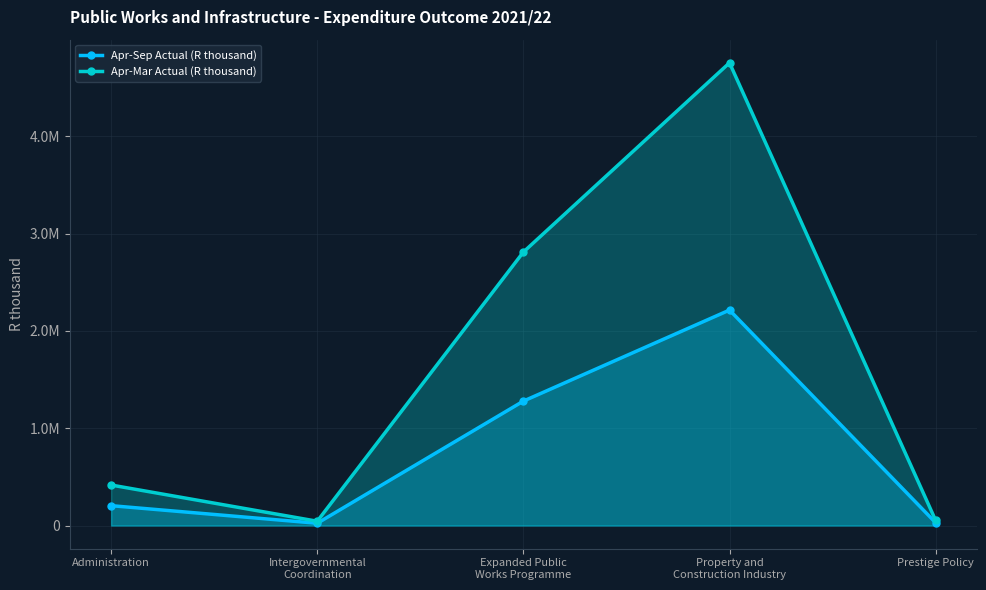

Rank the series by their average value, from lowest to highest.

Apr-Sep Actual (R thousand), Apr-Mar Actual (R thousand)